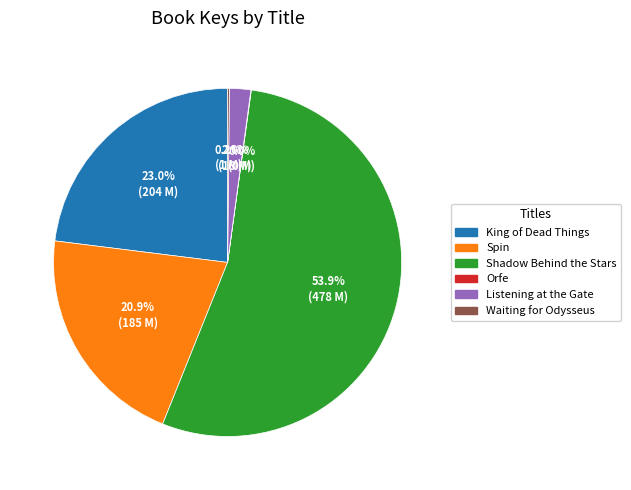

How much of the chart is everything except Spin?

79.1%